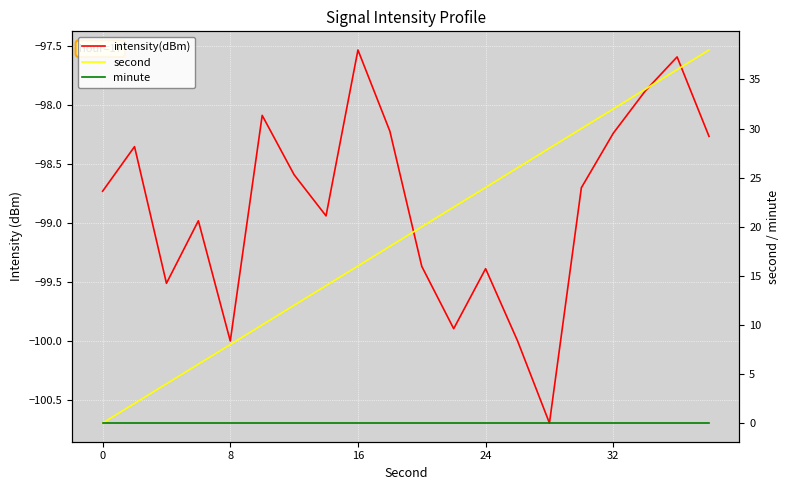

How many categories are shown in the chart?

20